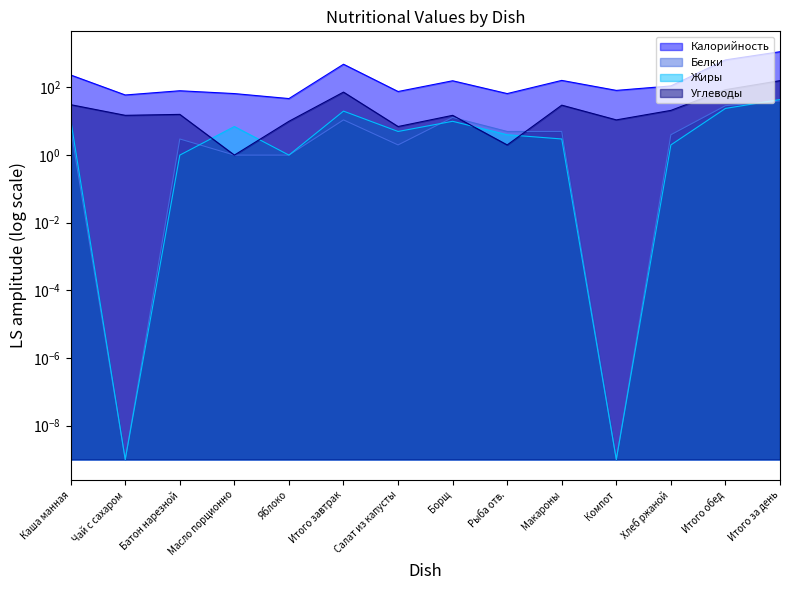

True or false: Белки and Калорийность intersect in this chart.

False